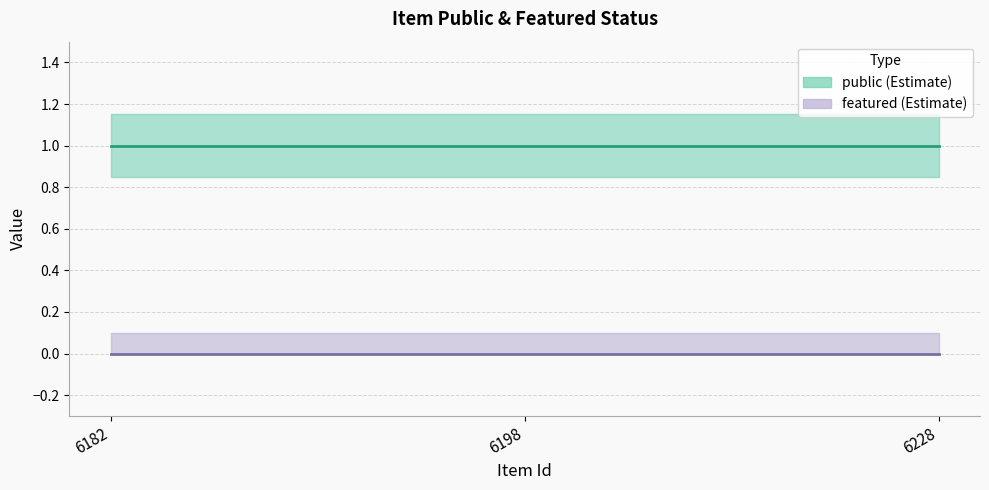

Is it true that public equals 1 at 6198?

True